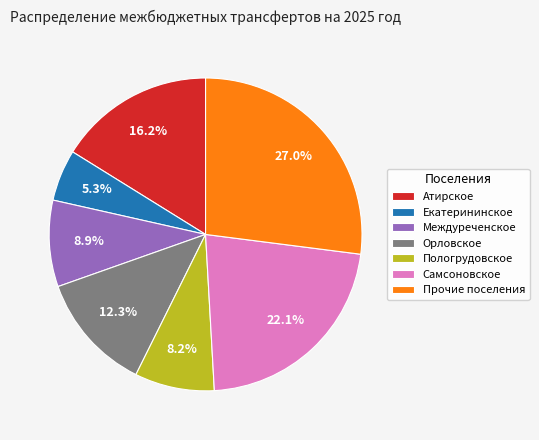

To the nearest percent, what is the difference between the largest and smallest slice percentages?

22%